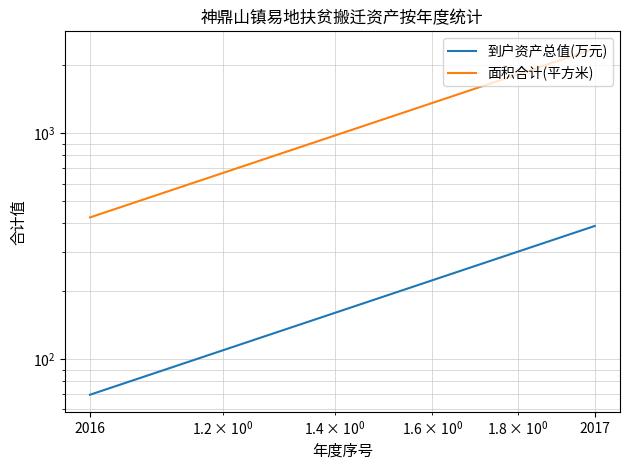

The value of 面积合计(平方米) at 2016 is 292.0. True or false?

False